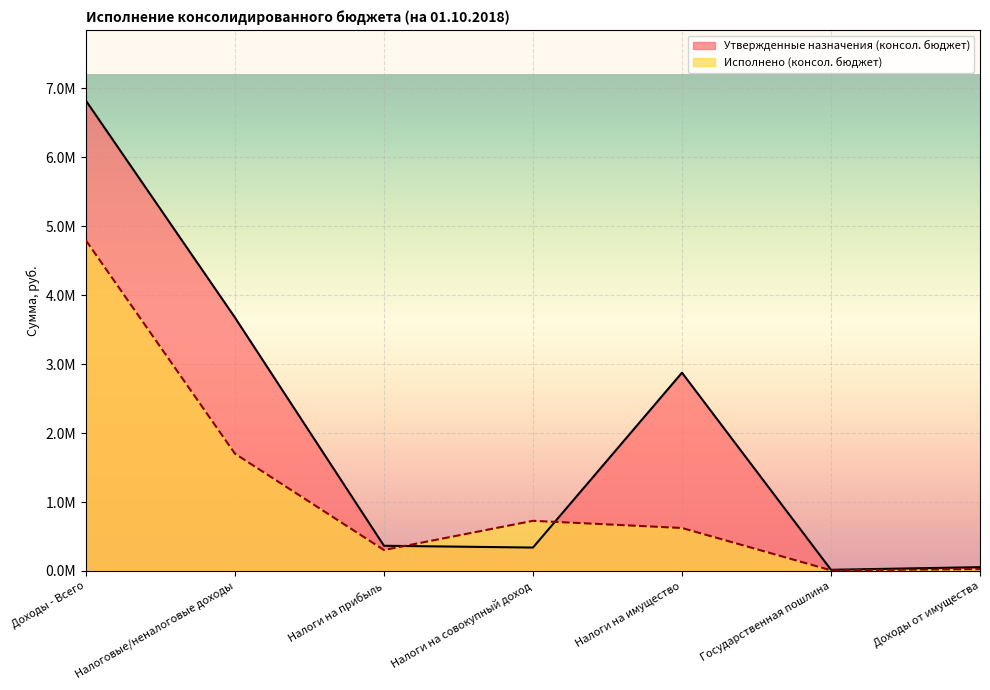

Which category has the highest value in the Исполнено (консол. бюджет) series?

Доходы - Всего